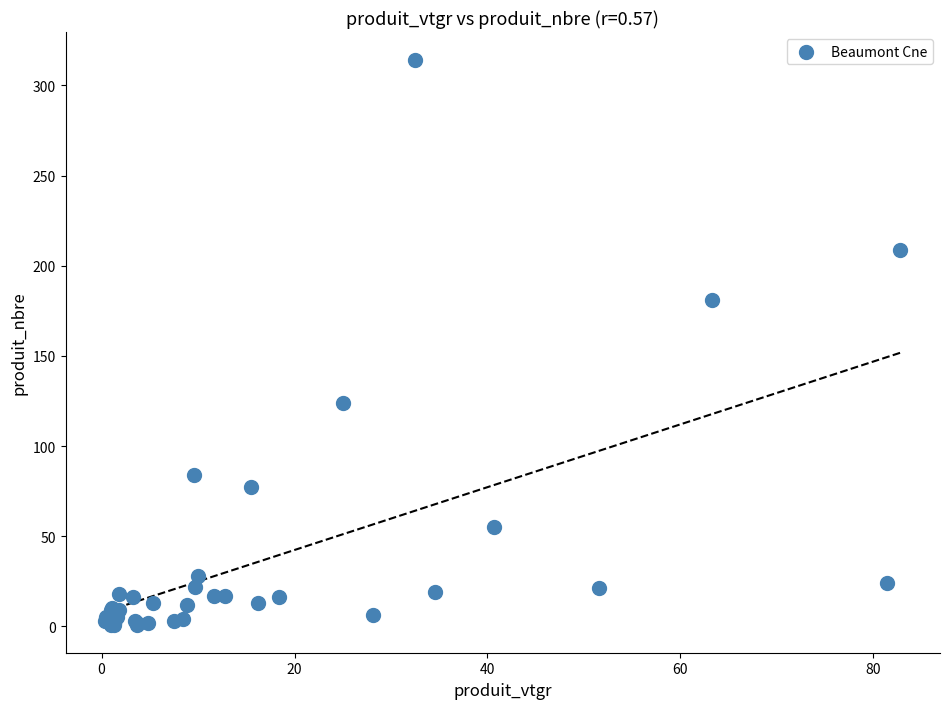

What Y value in the scatter plot is closest to 157?

181